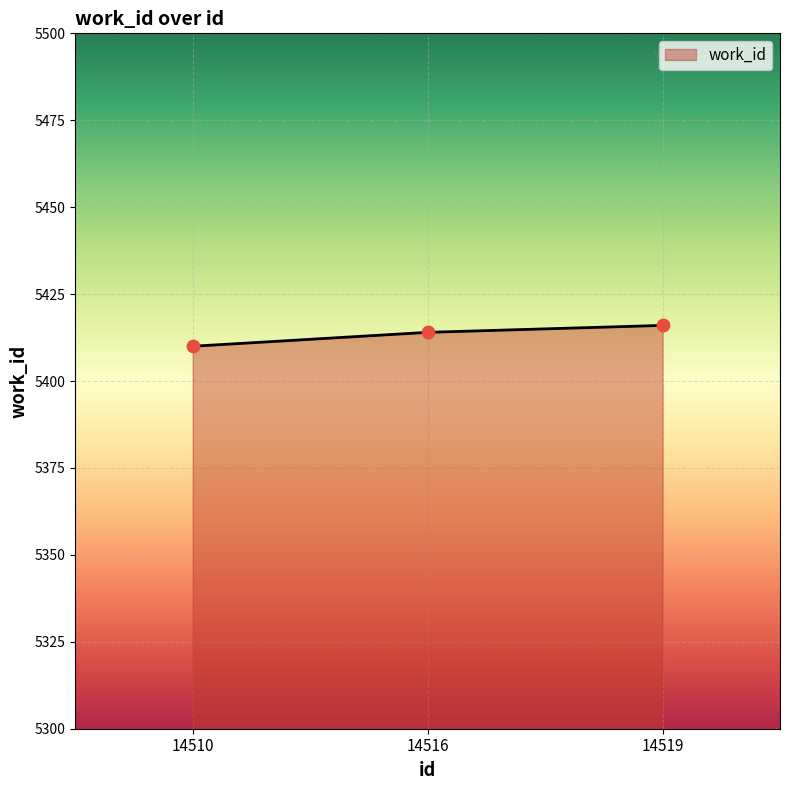

Approximately how many times larger is the value at 14519 compared to 14516?

1.0